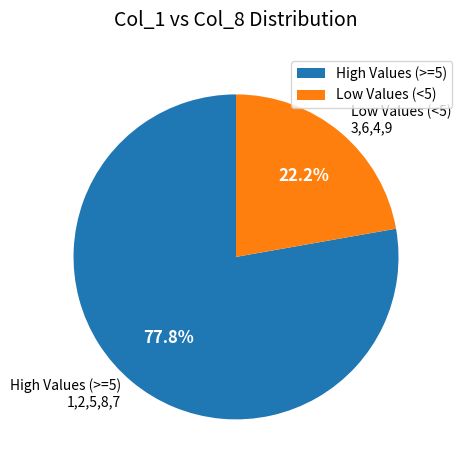

Which has a higher value, High Values (>=5) or Low Values (<5)?

High Values (>=5)